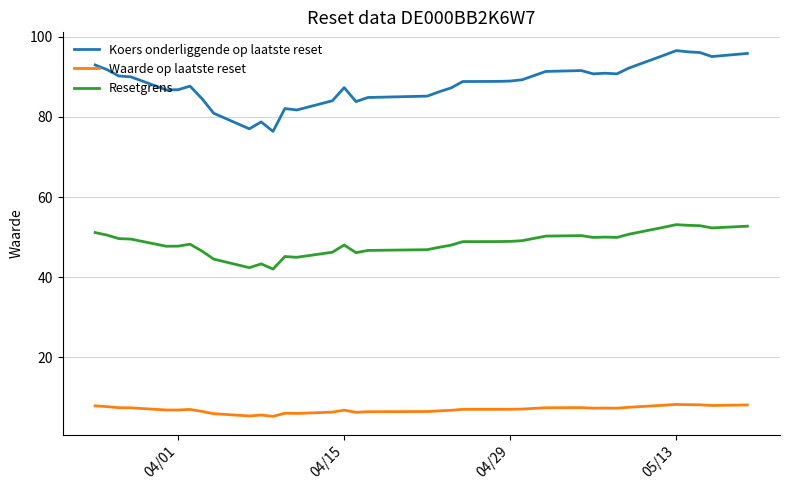

The Resetgrens series shows 17.2 at 19. True or false?

False